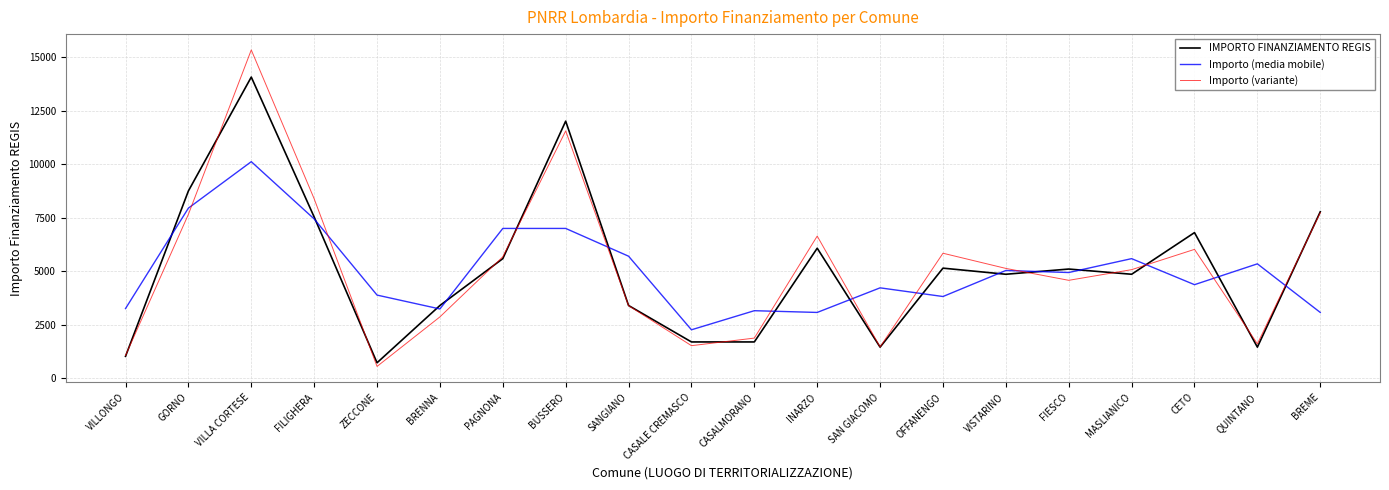

Which series has the largest range (max minus min)?

Importo (variante)